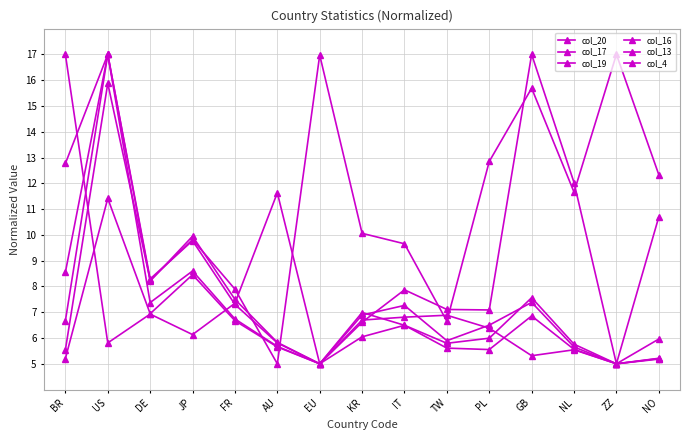

Reading left to right, transcribe all the data shown in this chart.

col_20: BR=5.5	US=15.9	DE=8.2	JP=9.8	FR=7.9	AU=5.0	EU=17.0	KR=10.1	IT=9.7	TW=6.7	PL=12.8	GB=15.7	NL=11.7	ZZ=17.0	NO=12.3
col_17: BR=12.8	US=17.0	DE=8.2	JP=9.9	FR=7.5	AU=5.8	EU=5.0	KR=6.9	IT=7.3	TW=5.9	PL=6.5	GB=7.4	NL=5.7	ZZ=5.0	NO=5.2
col_19: BR=6.7	US=17.0	DE=7.4	JP=8.6	FR=6.7	AU=5.7	EU=5.0	KR=6.0	IT=6.5	TW=5.6	PL=5.6	GB=6.9	NL=5.6	ZZ=5.0	NO=5.2
col_16: BR=8.6	US=17.0	DE=8.3	JP=9.8	FR=7.3	AU=5.8	EU=5.0	KR=7.0	IT=6.5	TW=5.8	PL=6.0	GB=7.6	NL=5.8	ZZ=5.0	NO=5.2
col_13: BR=5.2	US=11.4	DE=6.9	JP=8.5	FR=6.7	AU=5.7	EU=5.0	KR=6.6	IT=7.9	TW=7.1	PL=7.1	GB=17.0	NL=12.0	ZZ=5.0	NO=10.7
col_4: BR=17.0	US=5.8	DE=6.9	JP=6.1	FR=7.3	AU=11.6	EU=5.0	KR=6.7	IT=6.8	TW=6.9	PL=6.4	GB=5.3	NL=5.5	ZZ=5.0	NO=6.0